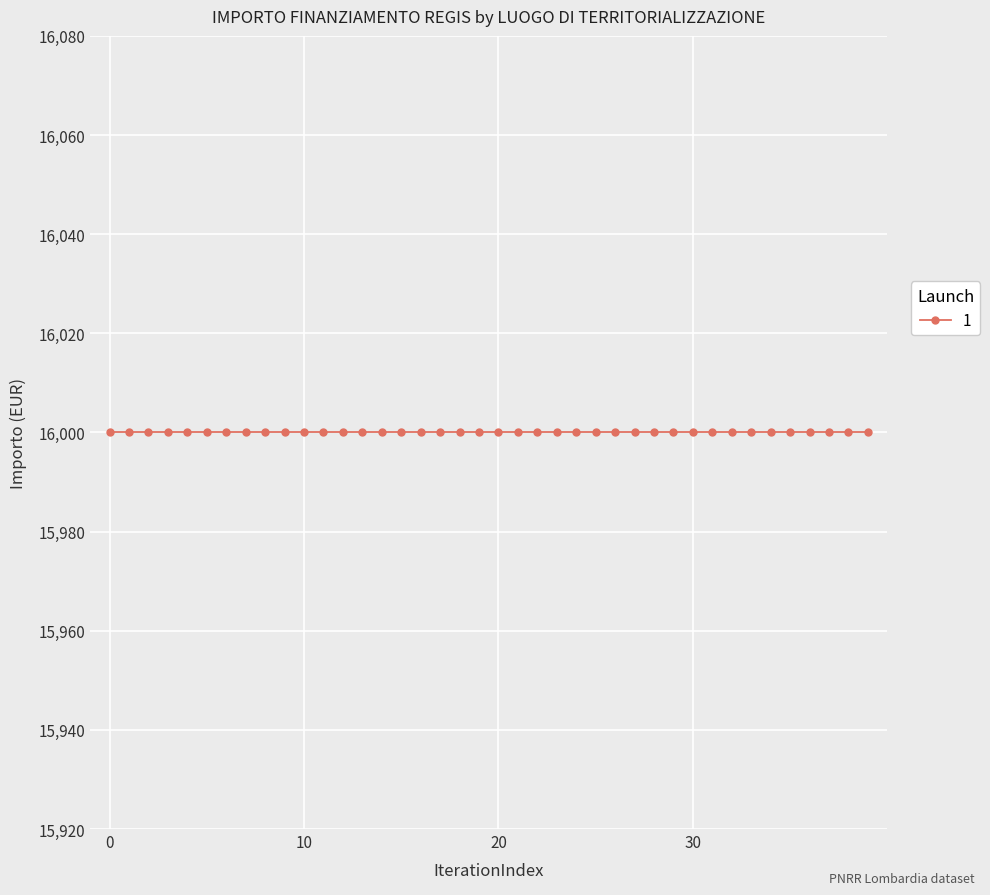

The value of IMPORTO FINANZIAMENTO REGIS at SONDRIO is 24365.1. True or false?

False